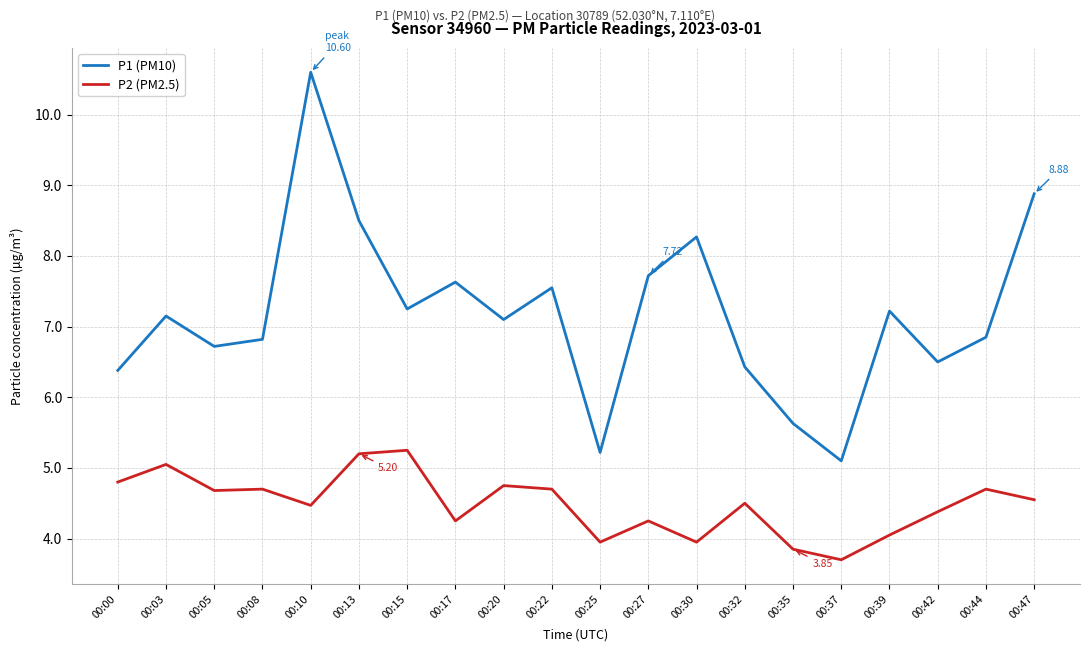

At how many categories does at least one series exceed 6?

17